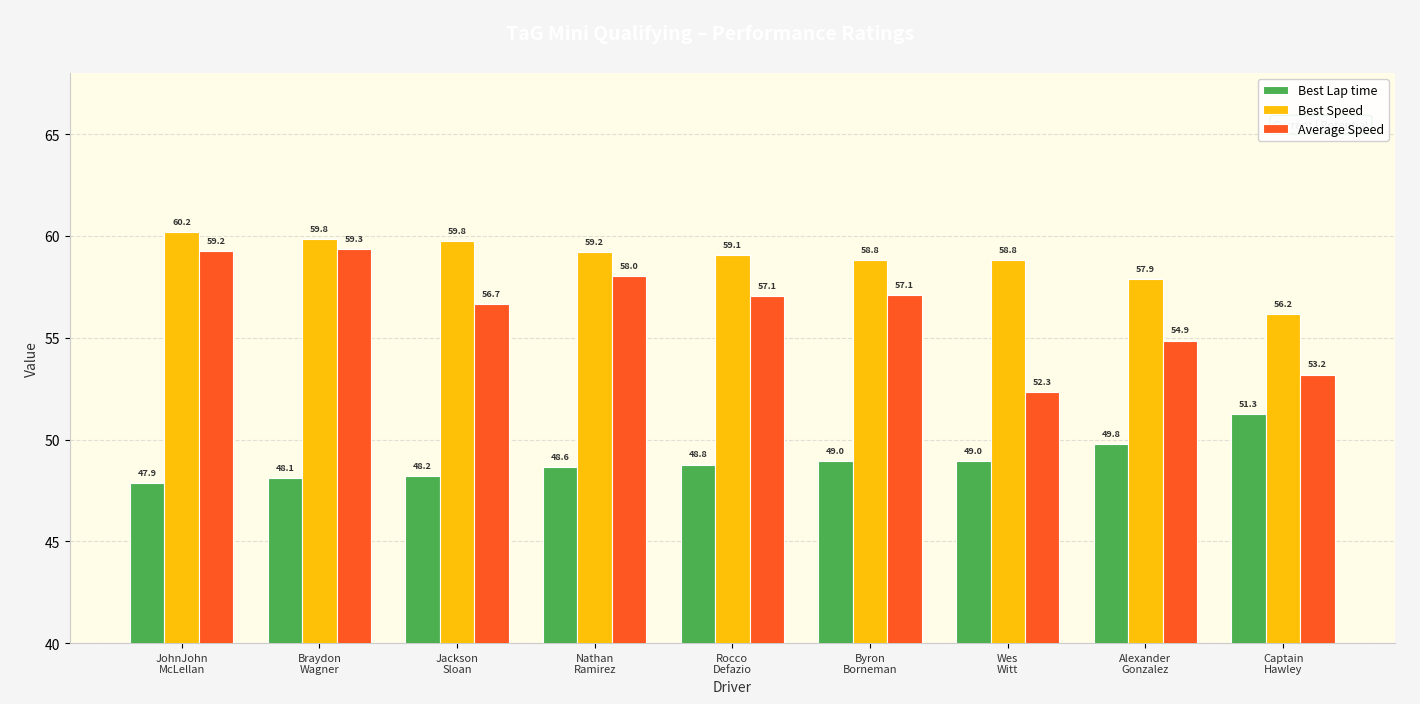

Is it true that Best Speed equals 59.8 at Braydon
Wagner?

True